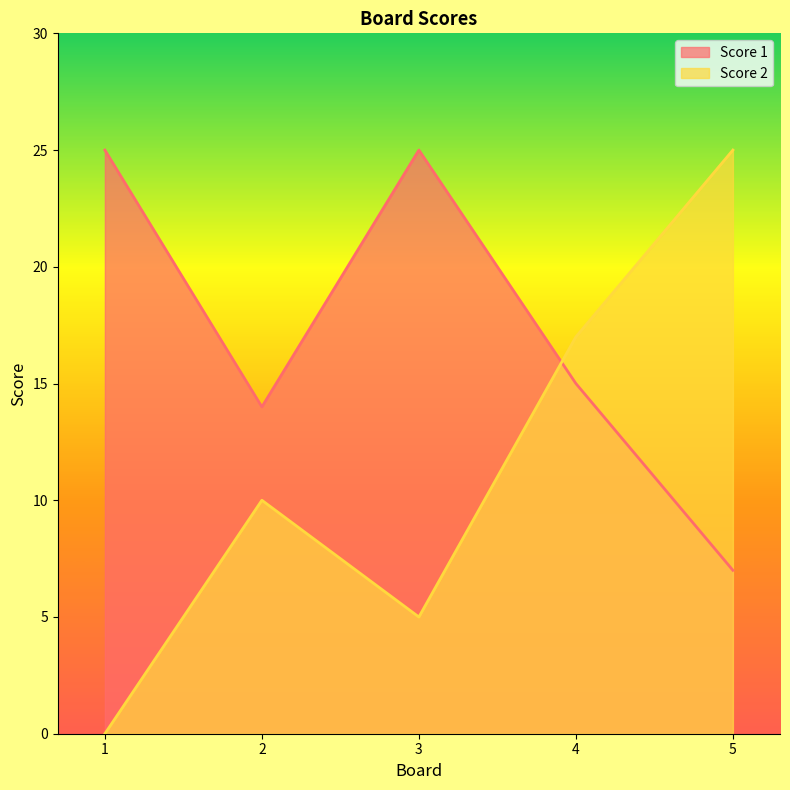

How many distinct data groups are displayed?

2